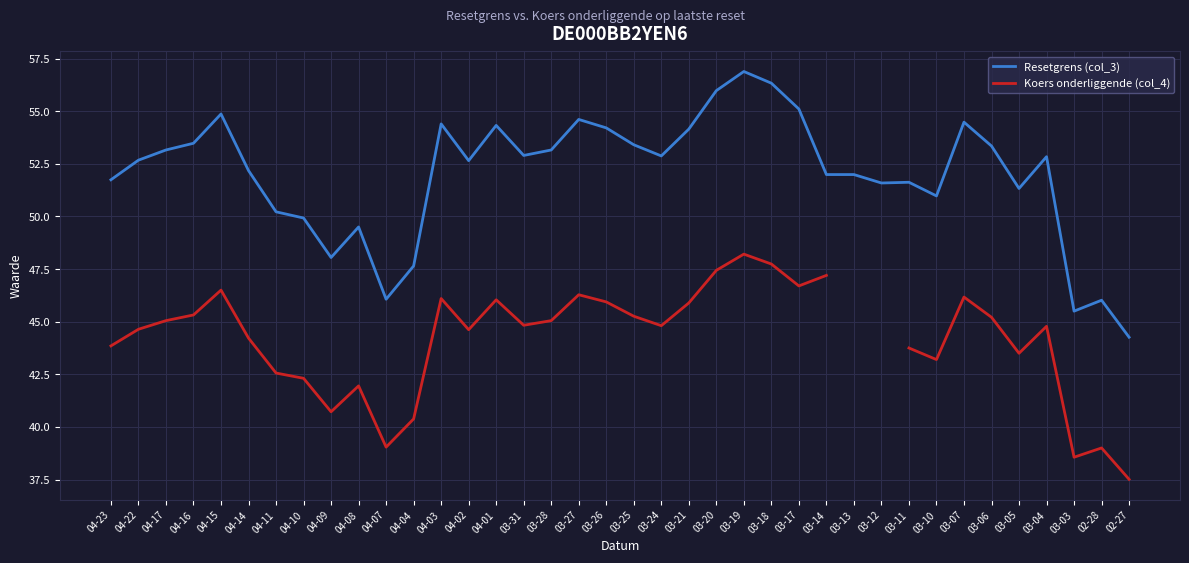

The Resetgrens (col_3) series shows 85.8 at 03-21. True or false?

False